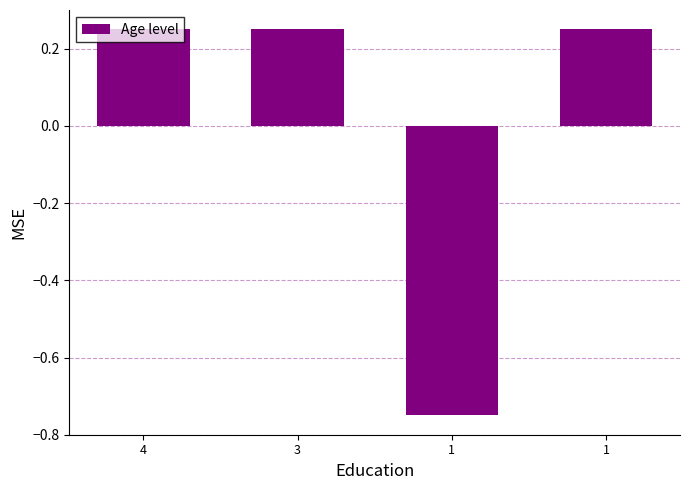

What is the maximum value shown in the chart?

0.2